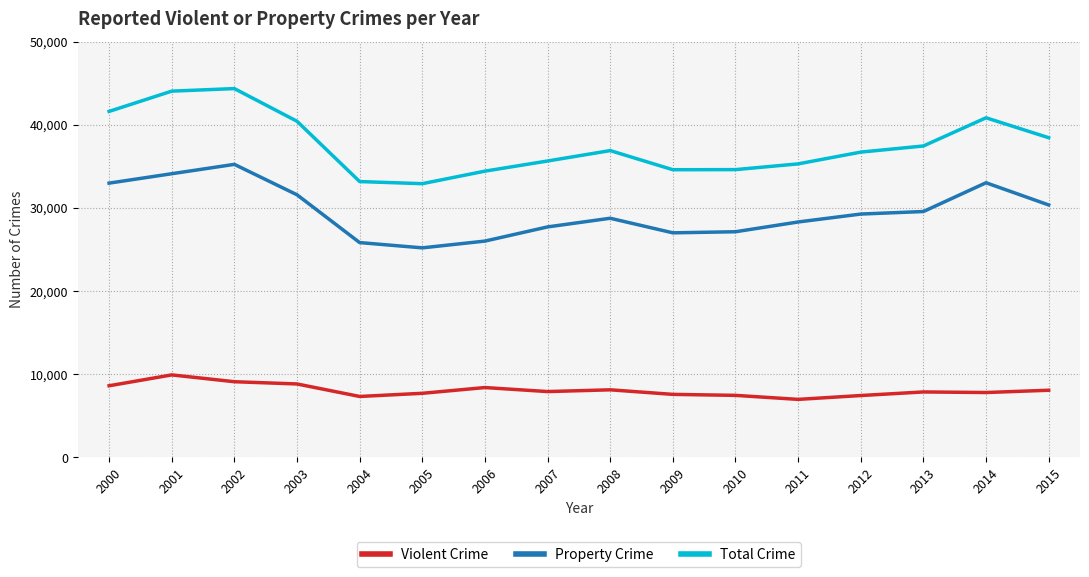

True or false: Violent Crime and Total Crime cross at least once.

False